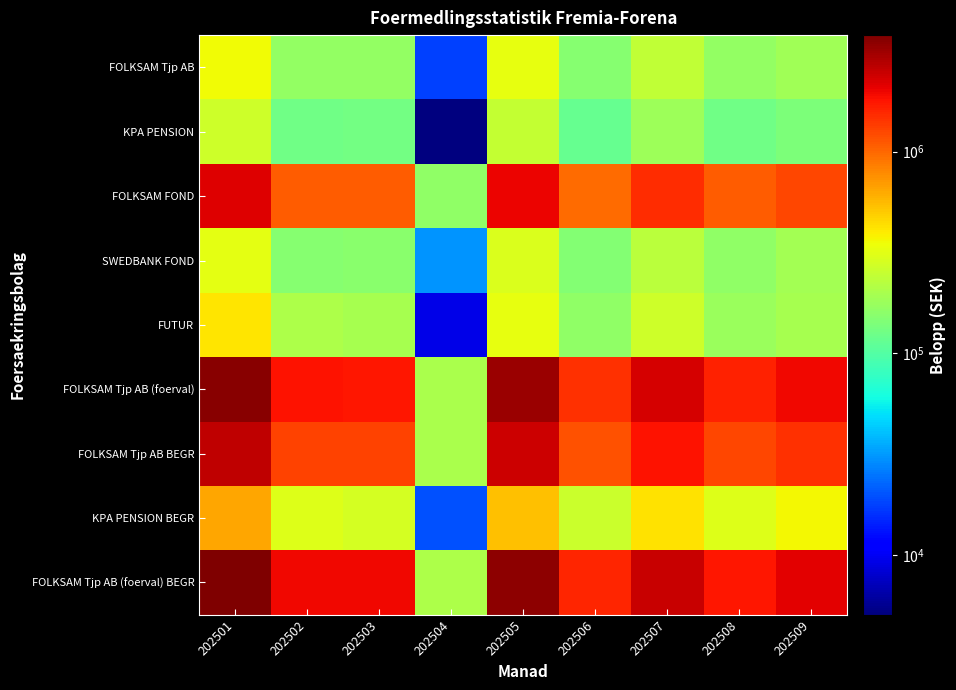

At how many categories does at least one series exceed 3320442?

2